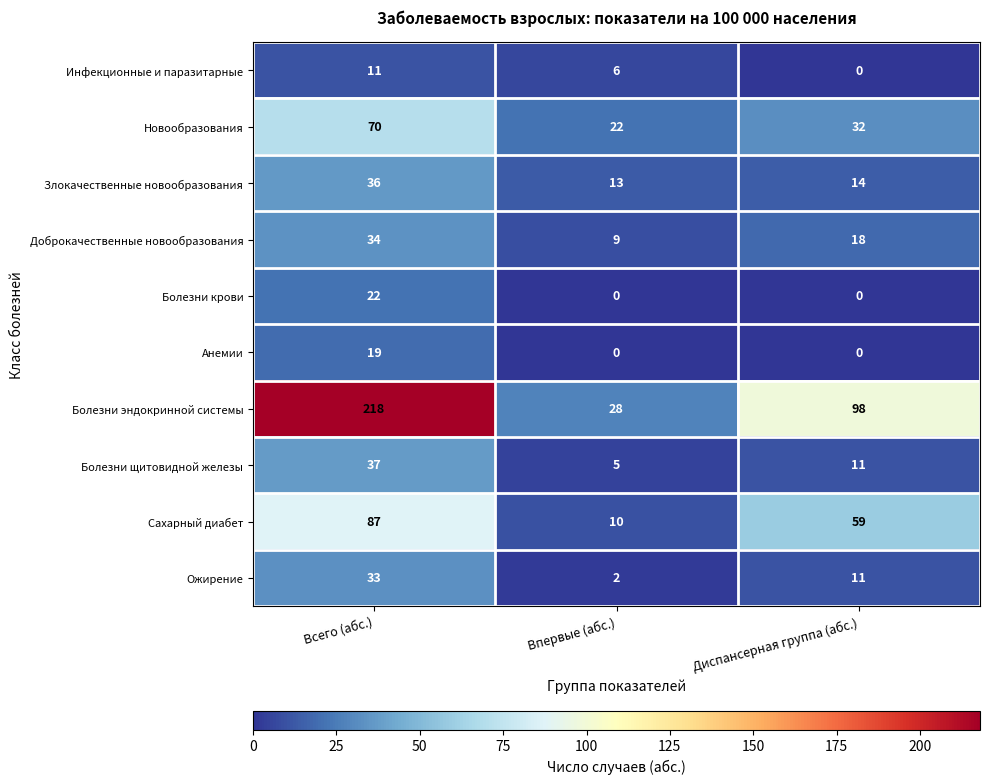

True or false: Болезни щитовидной железы has a value of 3 at Диспансерная группа (абс.).

False